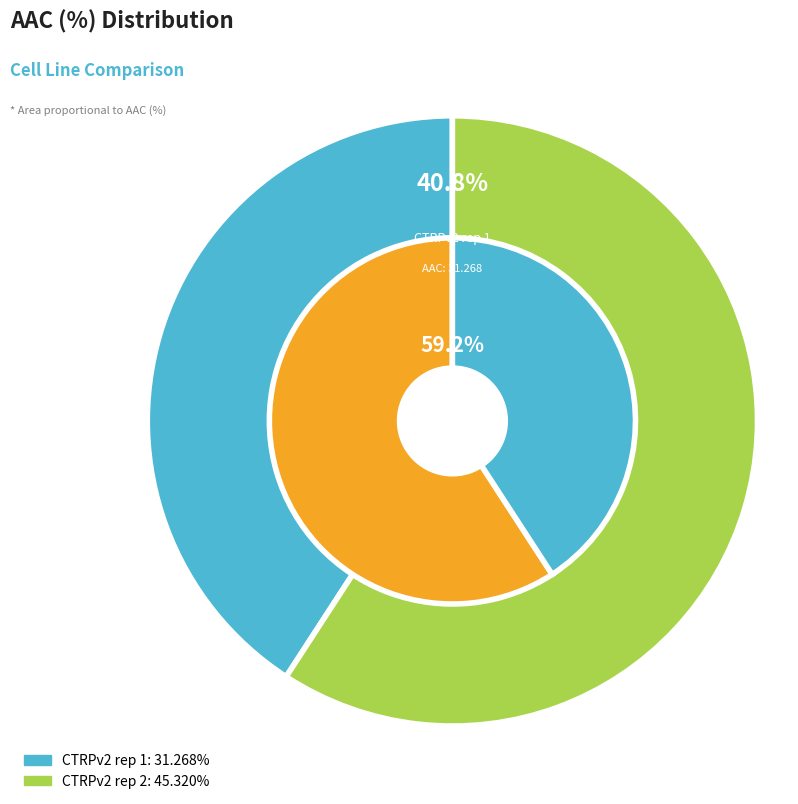

To the nearest percent, what percentage of the pie is CTRPv2 rep 1?

41%